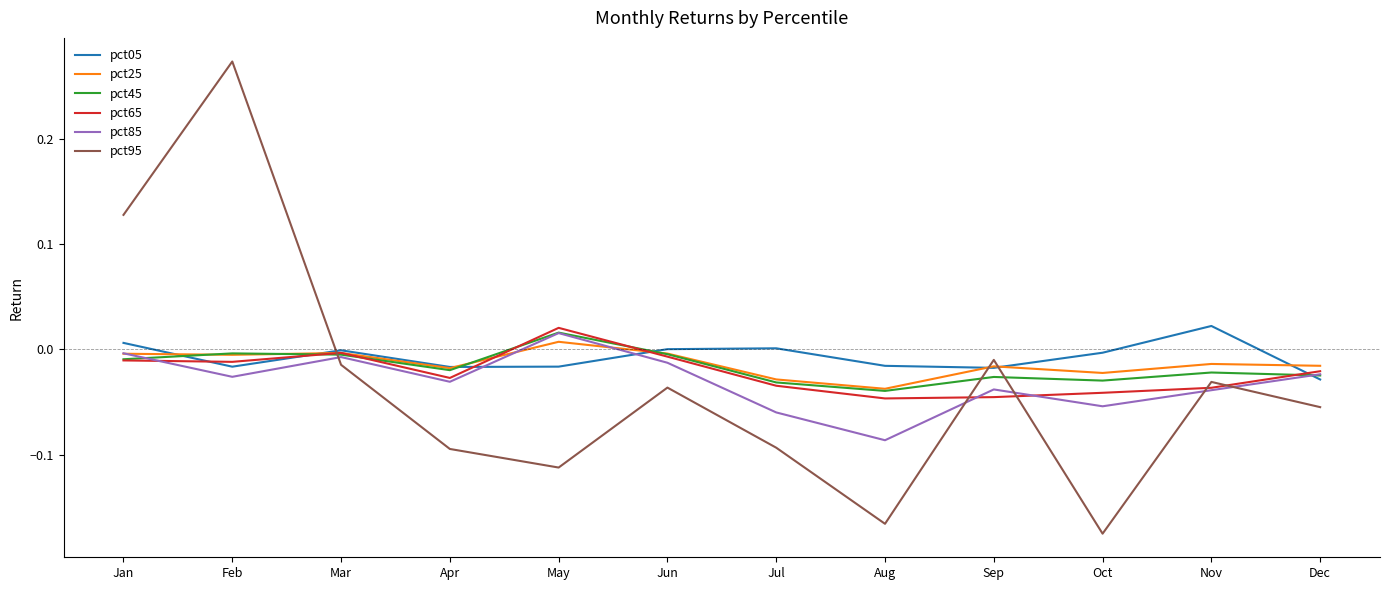

Which category has the highest value in the pct25 series?

May